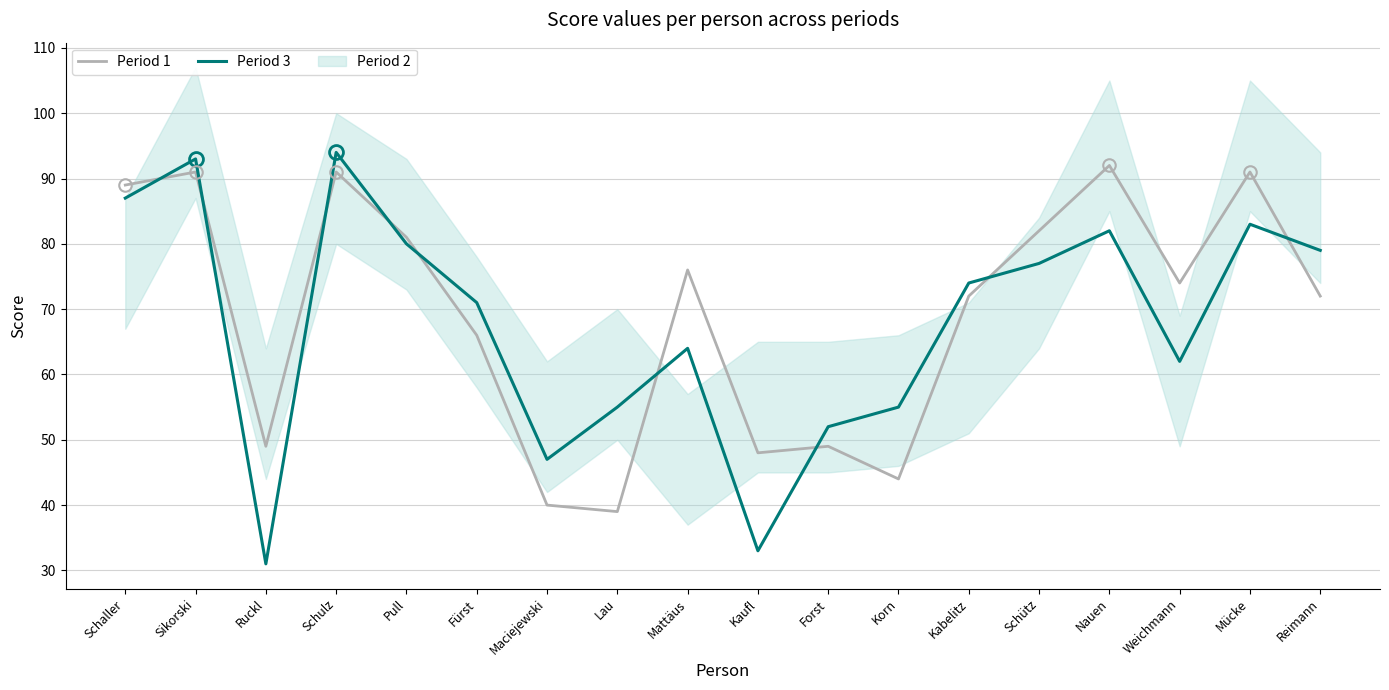

Rank the series at Nauen from highest to lowest value.

Period 1, Period 3